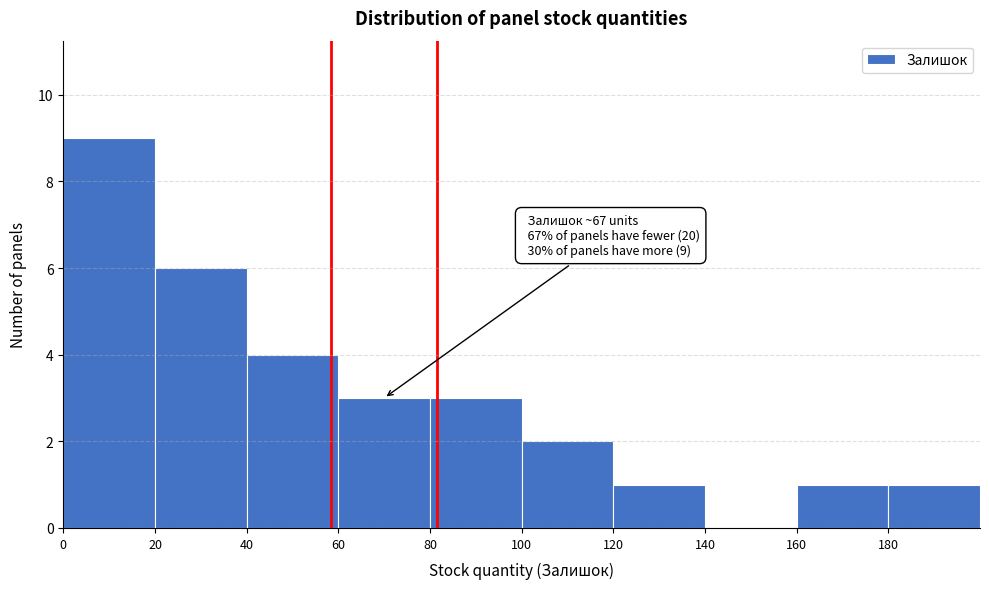

Which range on the x-axis has the tallest bar?

0 to 20